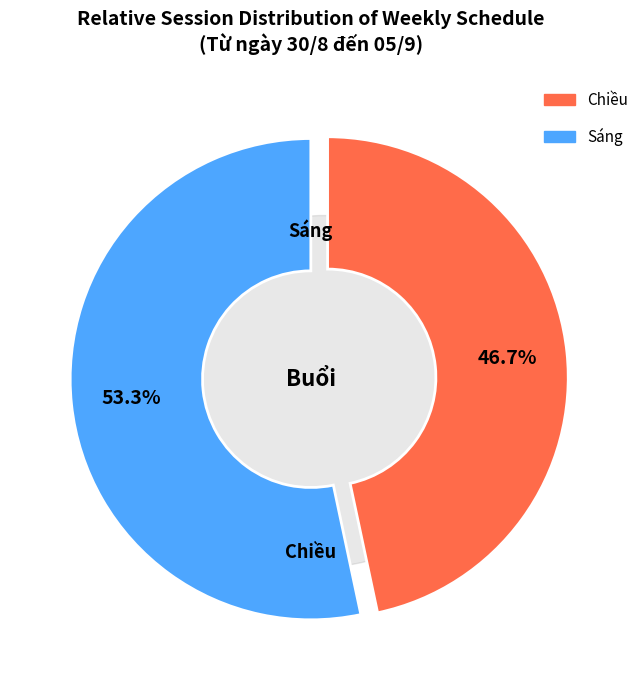

What percentage is the Chiều slice, to the nearest percent?

47%